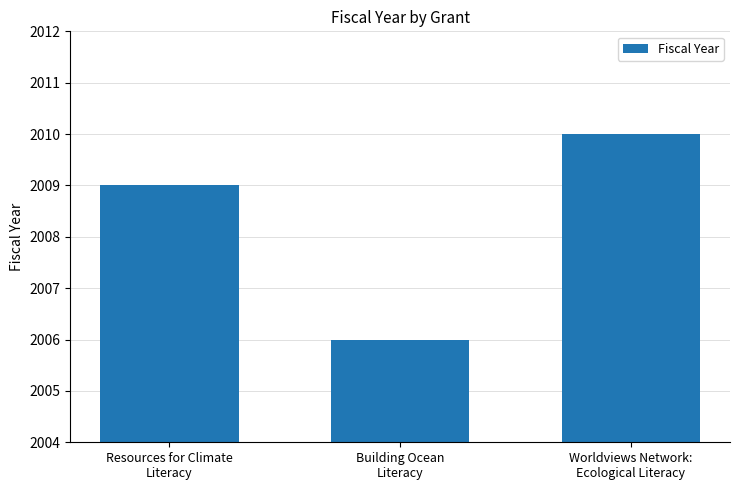

Read the value at Building Ocean
Literacy.

2006